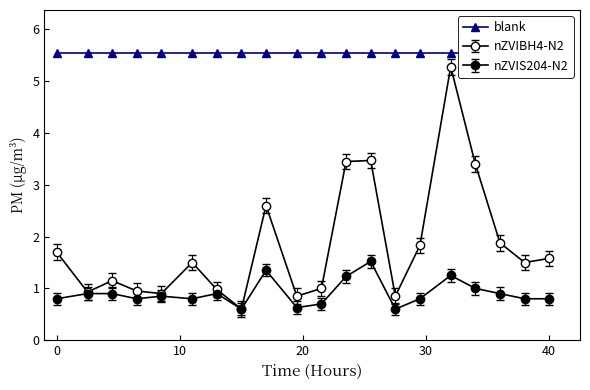

Which series has the widest spread of values?

P1